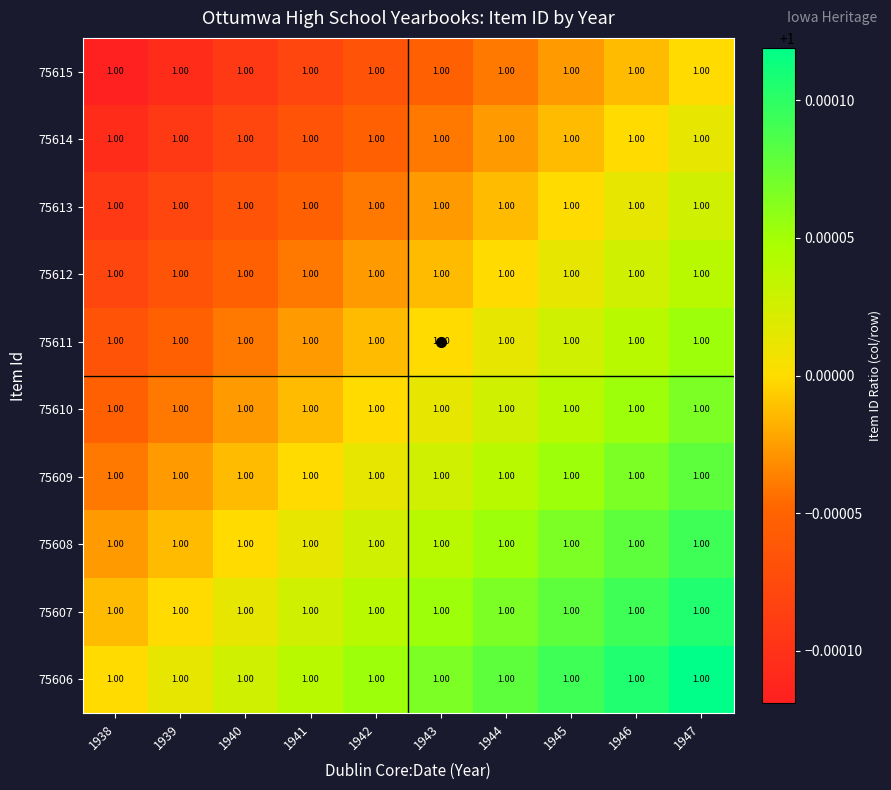

The 75613 series shows 1.0 at 1940. True or false?

True